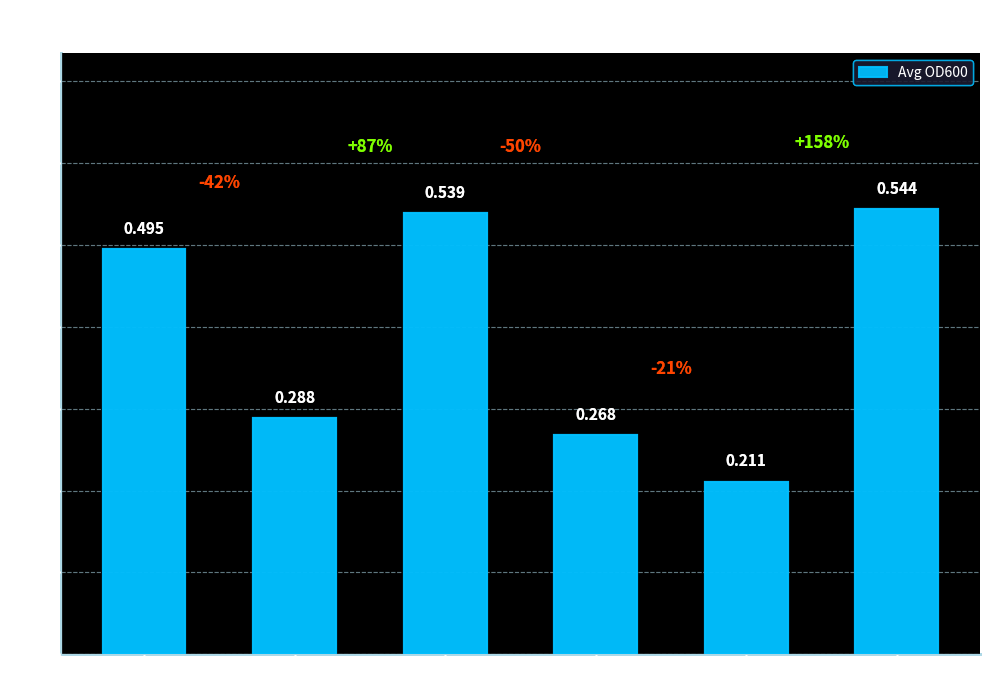

True or false: the data shows 0.1 at hA8/A9.

False